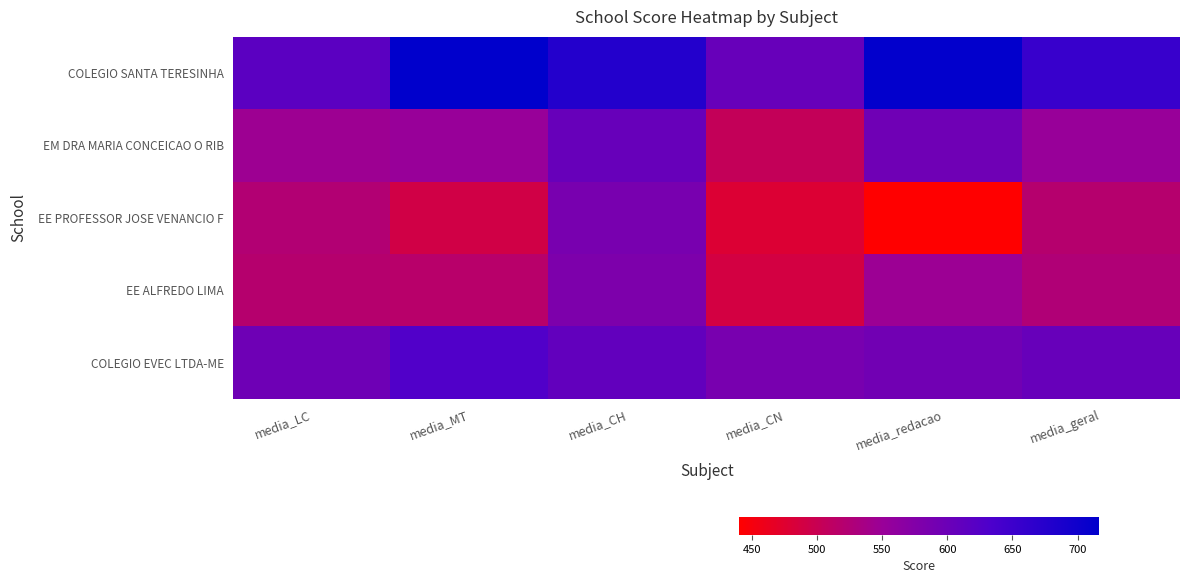

Which label corresponds to the largest value in the chart?

media_MT